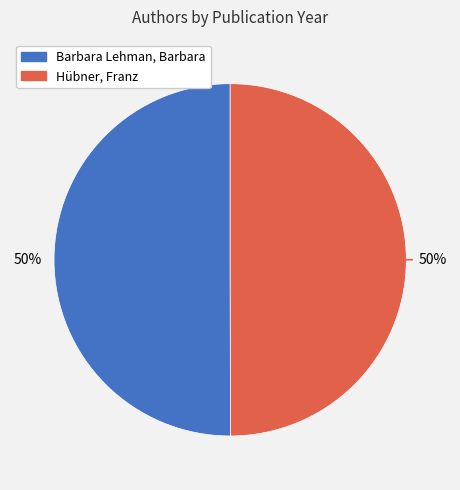

Combined, do Barbara Lehman, Barbara and Hübner, Franz account for over 50%?

Yes